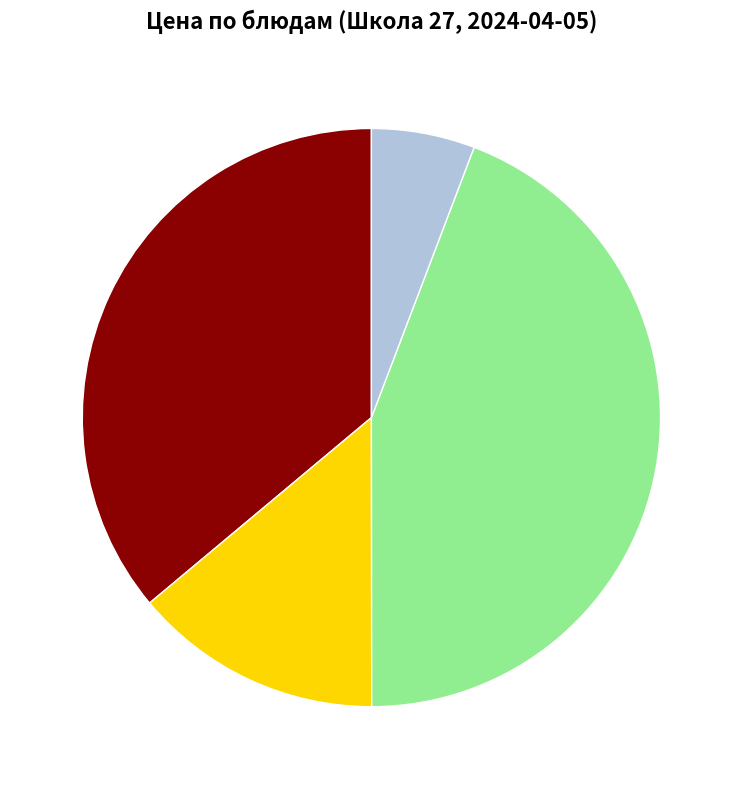

Is there any slice that represents more than half of the pie?

No